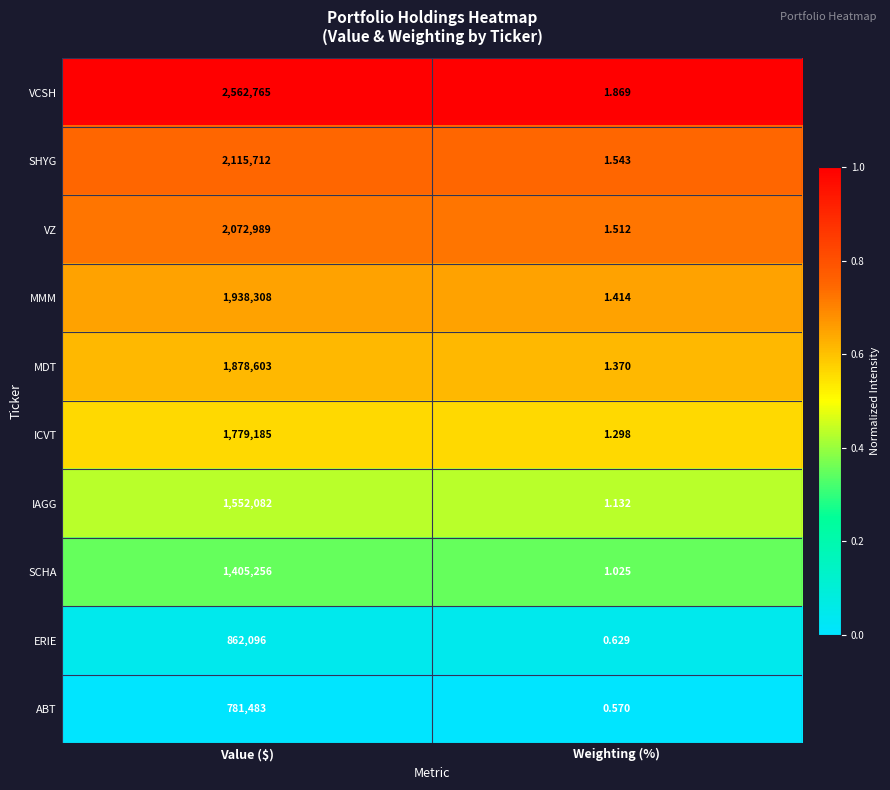

Count the number of categories in the chart.

2